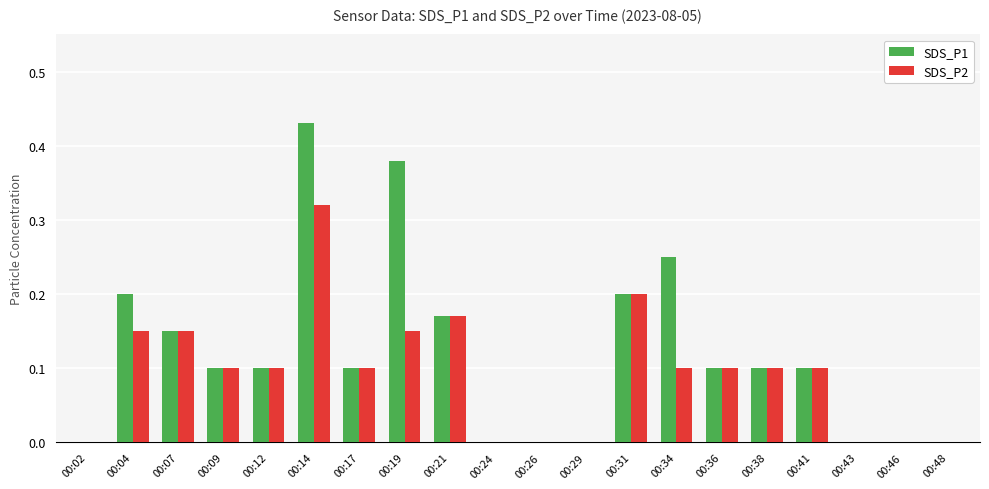

True or false: SDS_P2 has a value of -0.1 at 00:29.

False